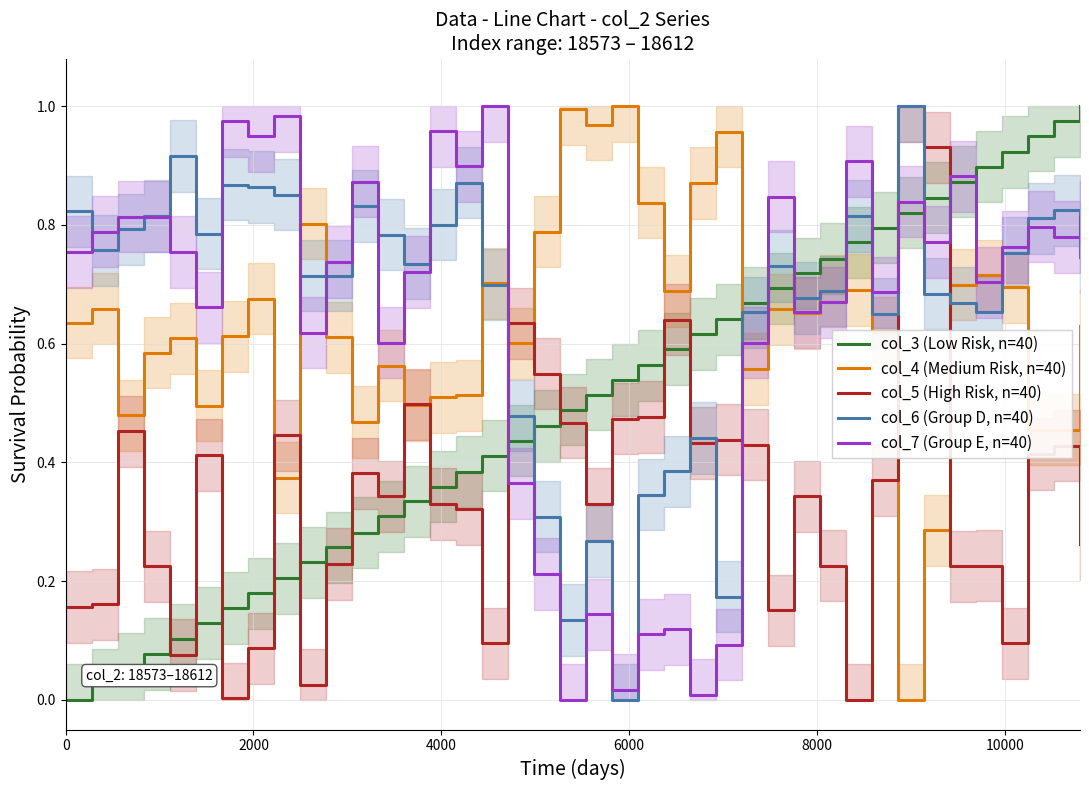

How many intersections are there between col_3 (Low Risk, n=40) and col_6 (Group D, n=40)?

7